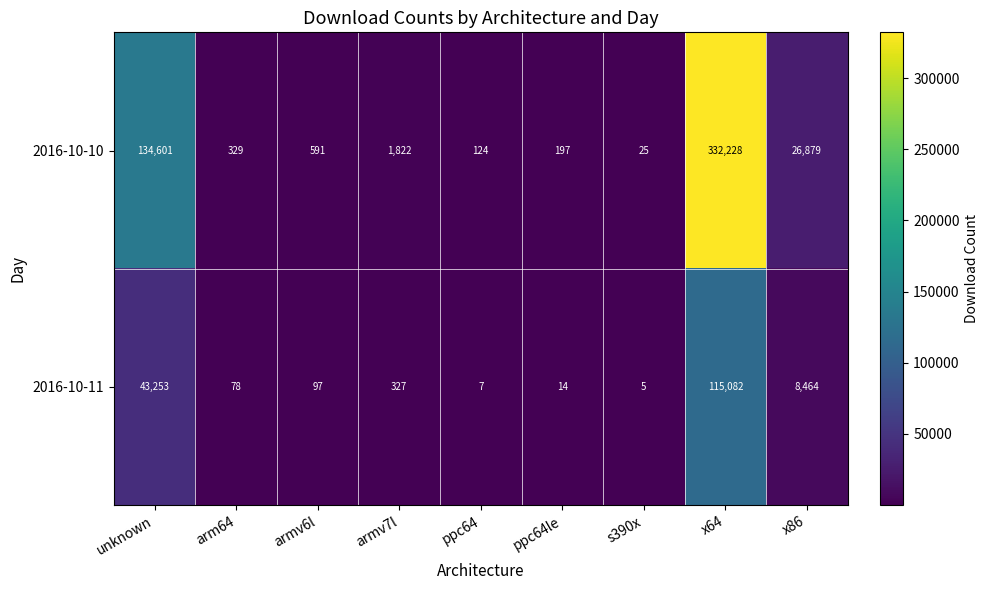

What is the difference between the highest and lowest values at ppc64le?

183